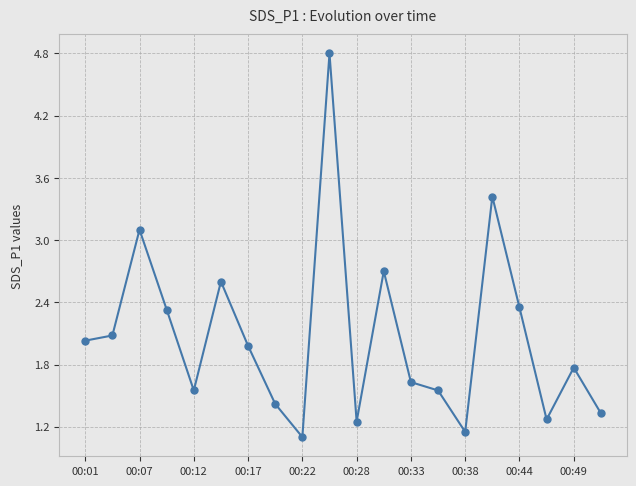

How many lines are shown in the chart?

1